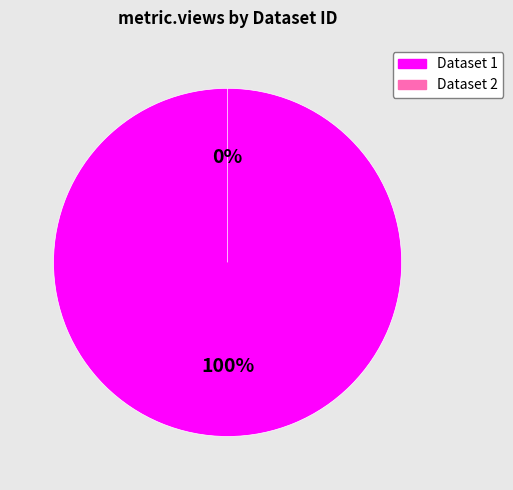

Which slice represents more than half of the pie?

60d201620781901de8633249